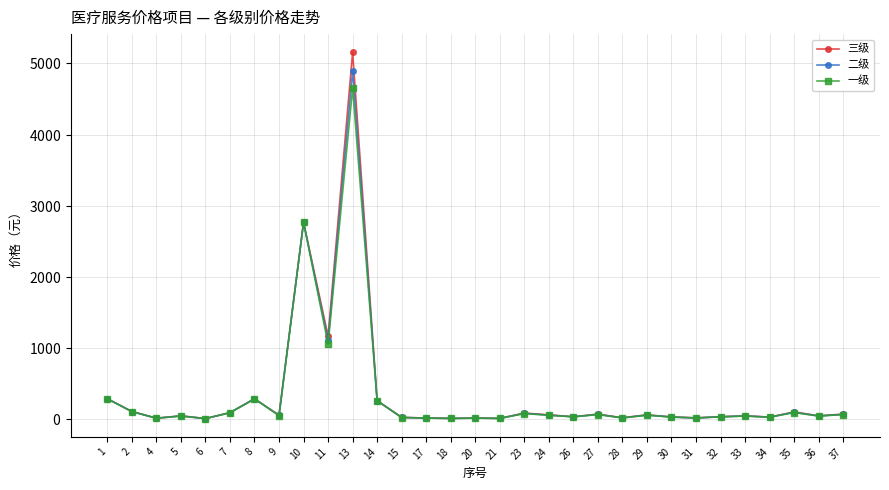

Reading right to left, transcribe all the data shown in this chart.

三级: 37=64.0	36=40.0	35=95.0	34=22.0	33=40.0	32=27.0	31=11.0	30=24.0	29=54.0	28=12.0	27=64.0	26=27.0	24=53.0	23=79.0	21=3.8	20=8.1	18=3.8	17=8.6	15=18.0	14=252.0	13=5156.0	11=1162.0	10=2764.0	9=49.0	8=279.0	7=84.0	6=1.1	5=40.0	4=6.4	2=100.0	1=280.0
二级: 37=60.0	36=38.0	35=90.0	34=21.0	33=38.0	32=26.0	31=10.0	30=23.0	29=51.0	28=11.0	27=60.0	26=26.0	24=50.0	23=75.0	21=3.6	20=7.6	18=3.6	17=8.1	15=17.0	14=252.0	13=4898.0	11=1104.0	10=2764.0	9=46.0	8=279.0	7=84.0	6=1.1	5=38.0	4=6.1	2=100.0	1=280.0
一级: 37=57.0	36=36.0	35=85.5	34=20.0	33=36.0	32=25.0	31=9.5	30=22.0	29=48.0	28=10.0	27=57.0	26=25.0	24=47.5	23=71.0	21=3.4	20=7.1	18=3.4	17=7.7	15=16.0	14=252.0	13=4653.0	11=1048.5	10=2764.0	9=43.0	8=279.0	7=84.0	6=1.1	5=36.0	4=5.8	2=100.0	1=280.0